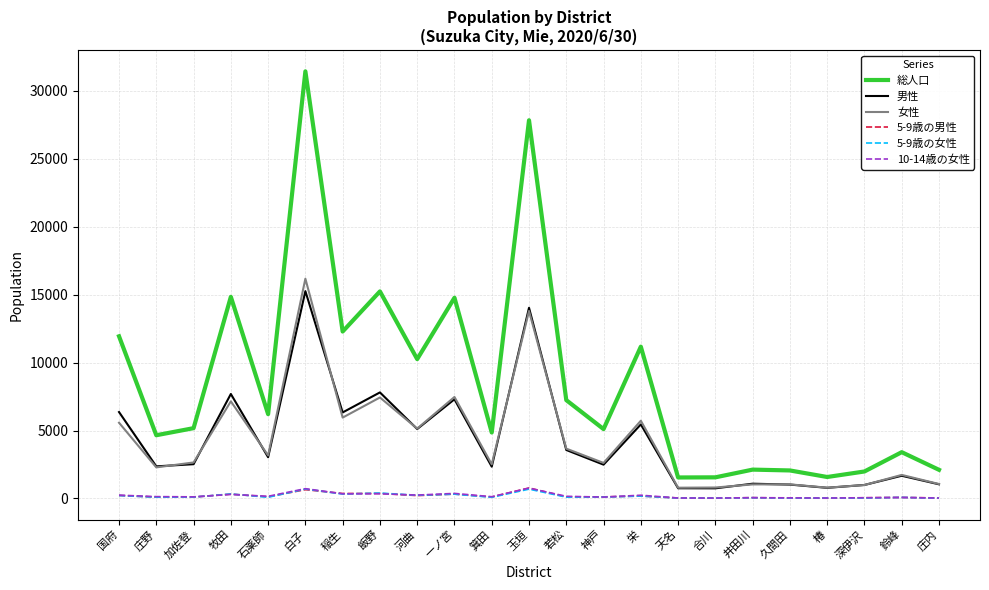

Is the value of 男性 at 庄内 greater than the value of 5-9歳の男性 at 稲生?

Yes